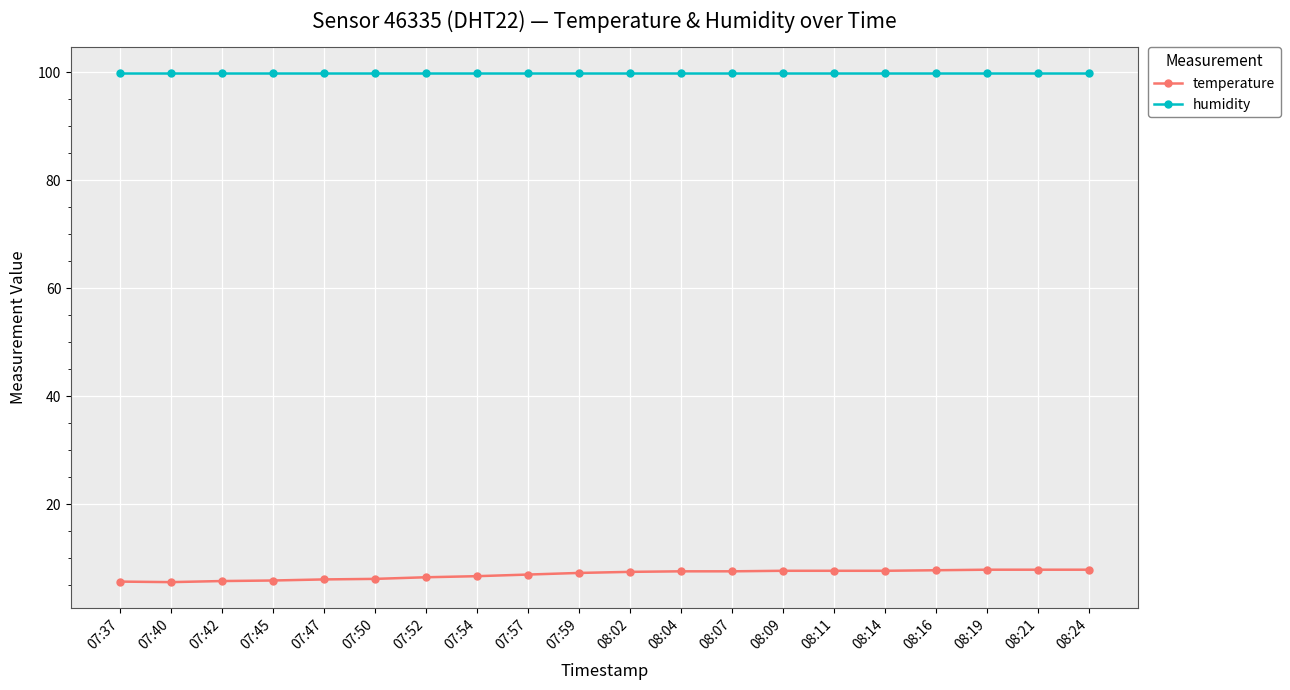

Rank the series by their maximum value, from highest to lowest.

humidity, temperature